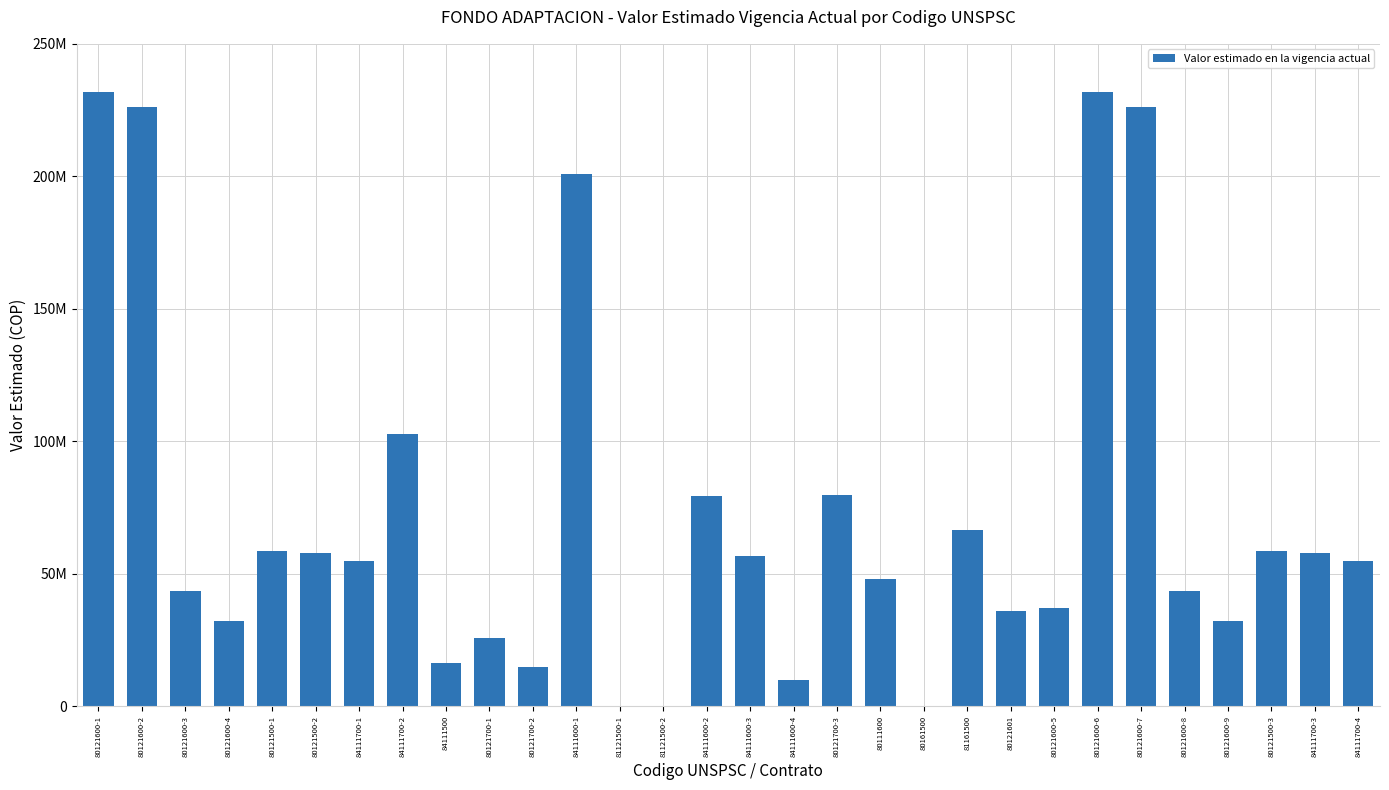

What is the label of the 30th bar from the left?

84111700-4